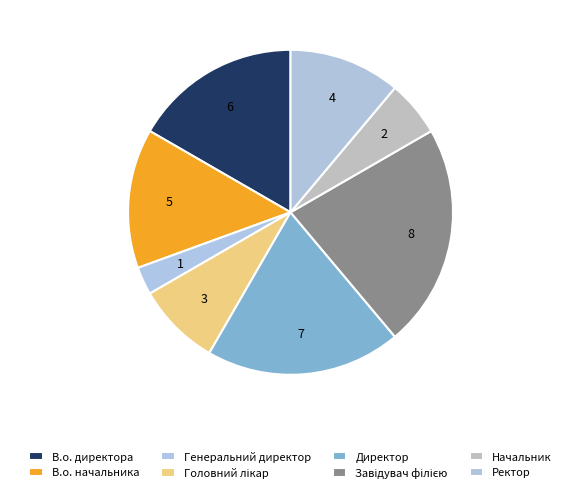

Which slice is the largest?

Завідувач філією